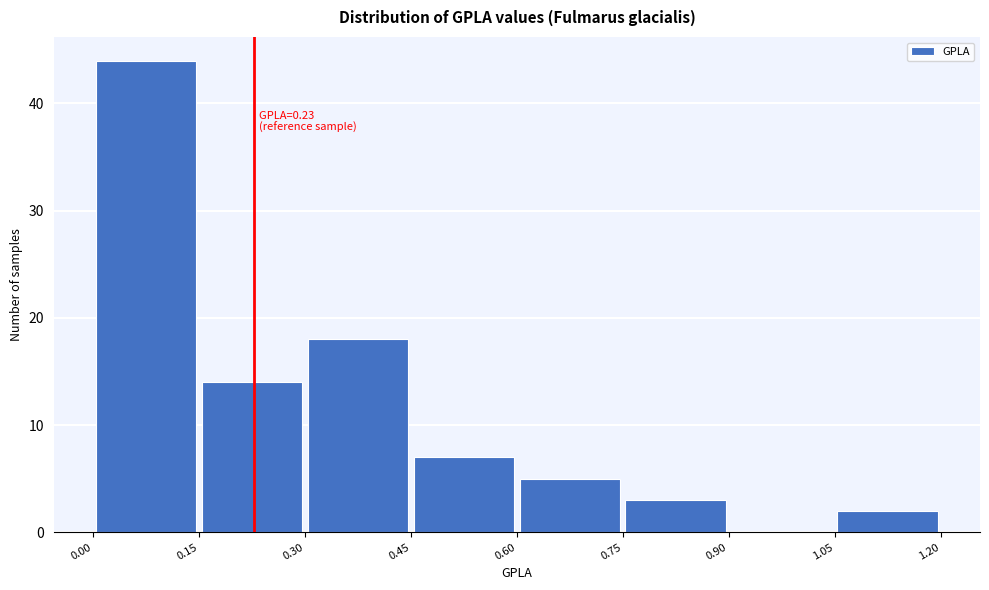

Over which range of the x-axis is the bar tallest?

0.00 to 0.15